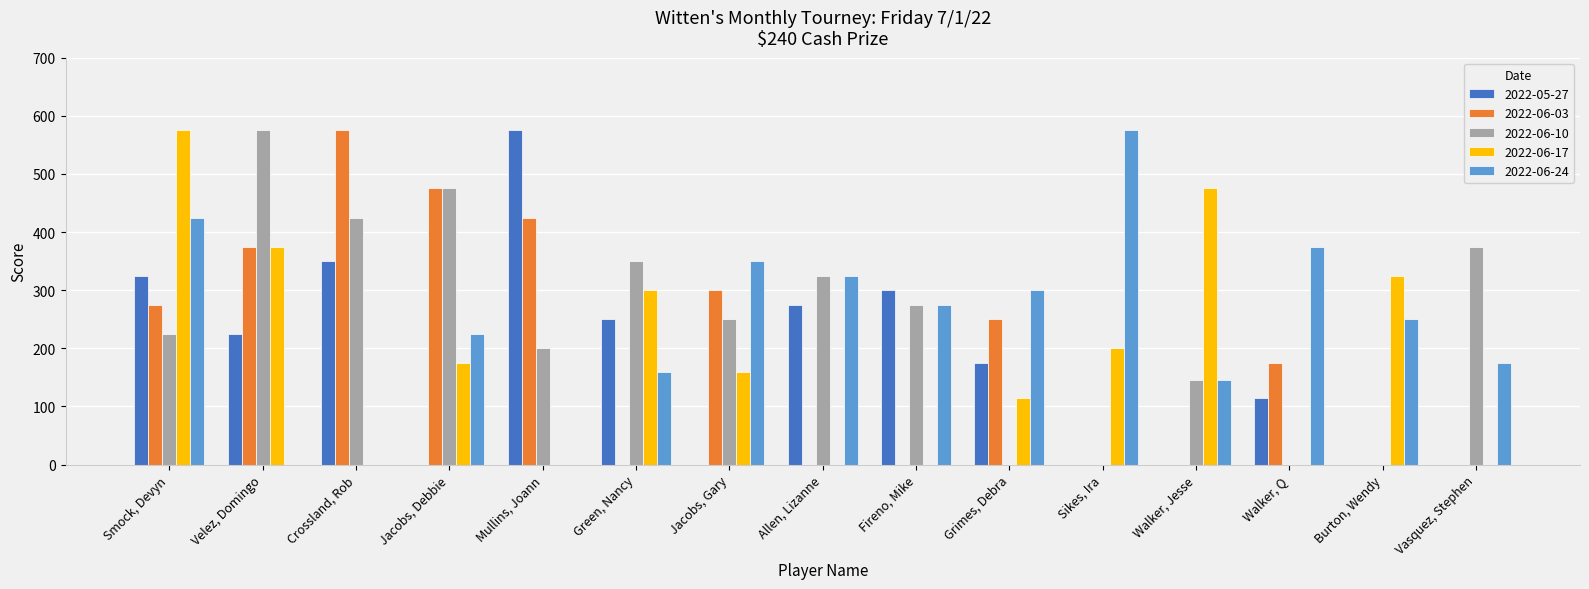

Does the chart contain stacked bars?

No